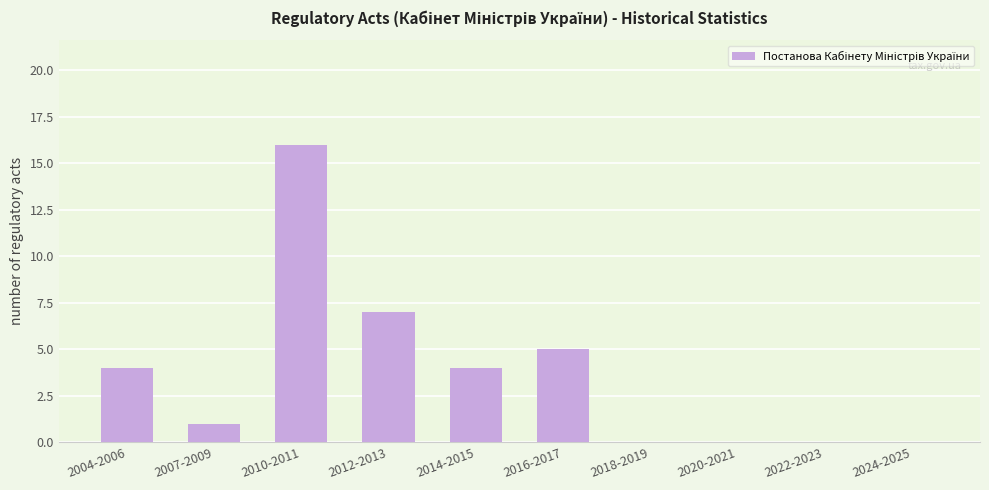

At which category does the chart reach its peak across all series?

2010-2011